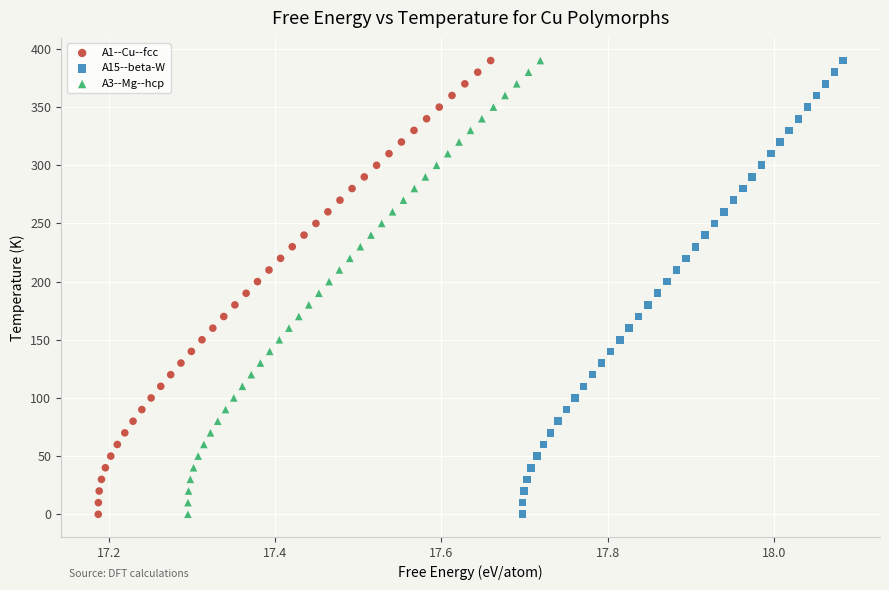

What are all the series names shown in the legend?

A1--Cu--fcc, A15--beta-W, A3--Mg--hcp